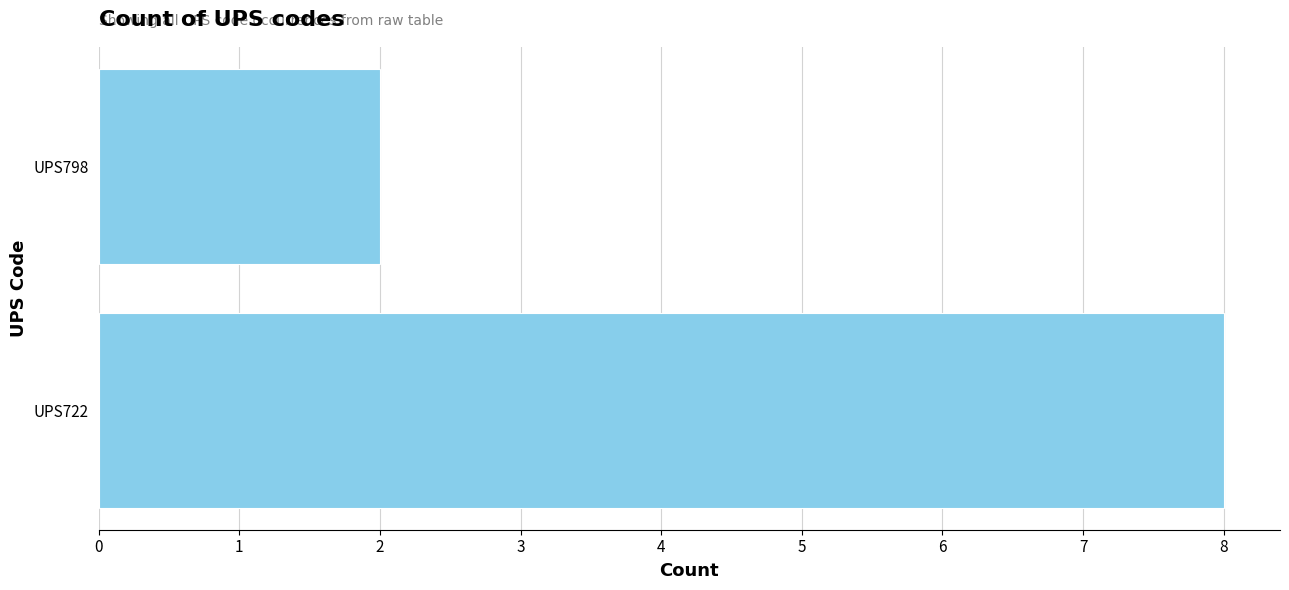

Rank the categories by value from highest to lowest.

UPS722, UPS798